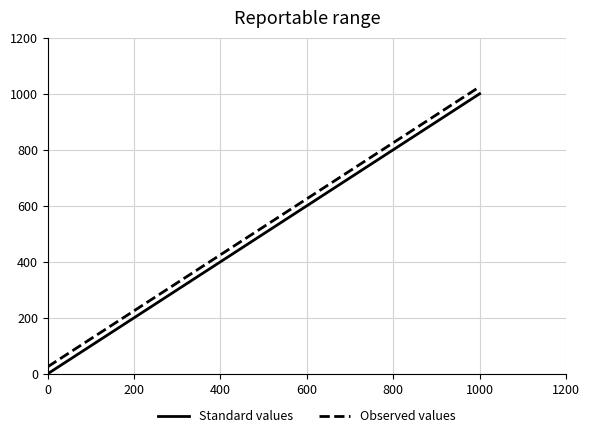

True or false: Standard values and Observed values intersect in this chart.

False